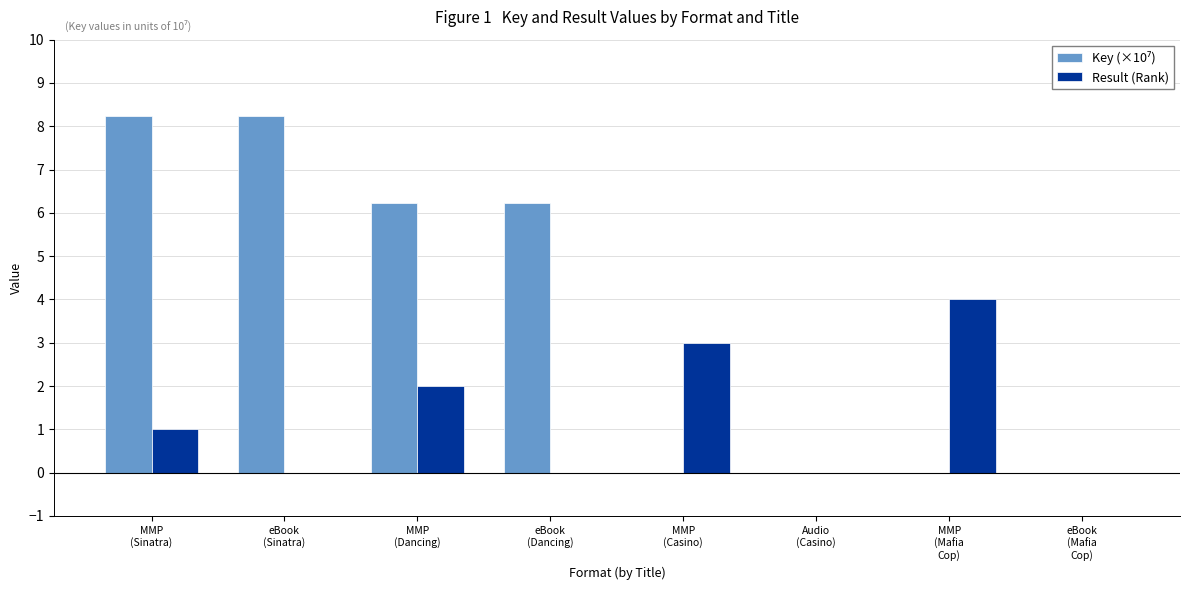

What is the maximum value shown in the chart?

8.2